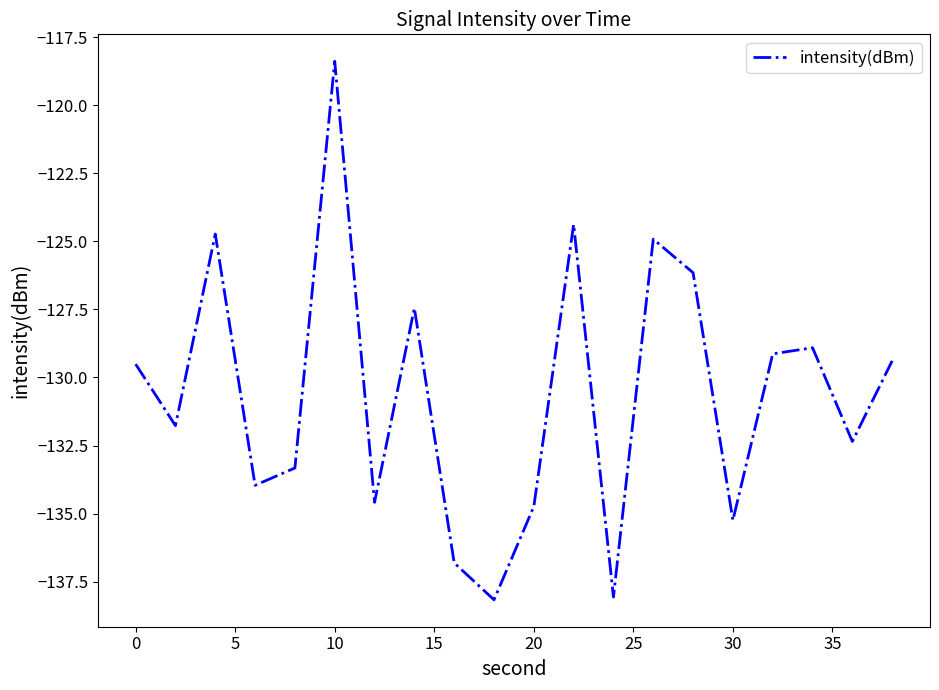

What is the difference between the maximum and minimum values?

19.8